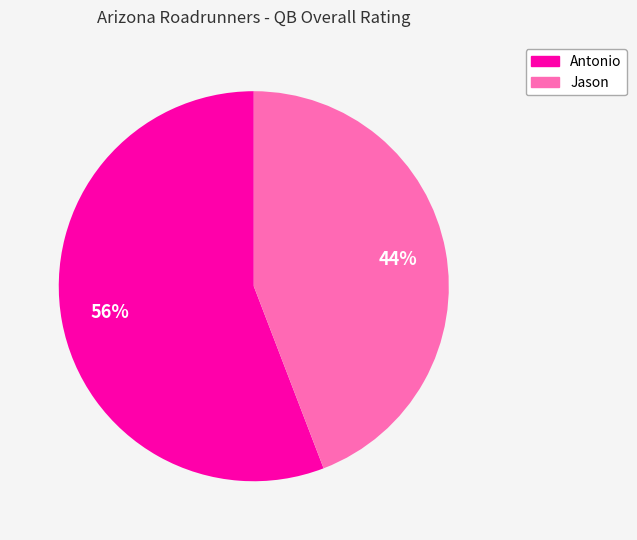

True or false: Antonio accounts for 62% of the total.

False